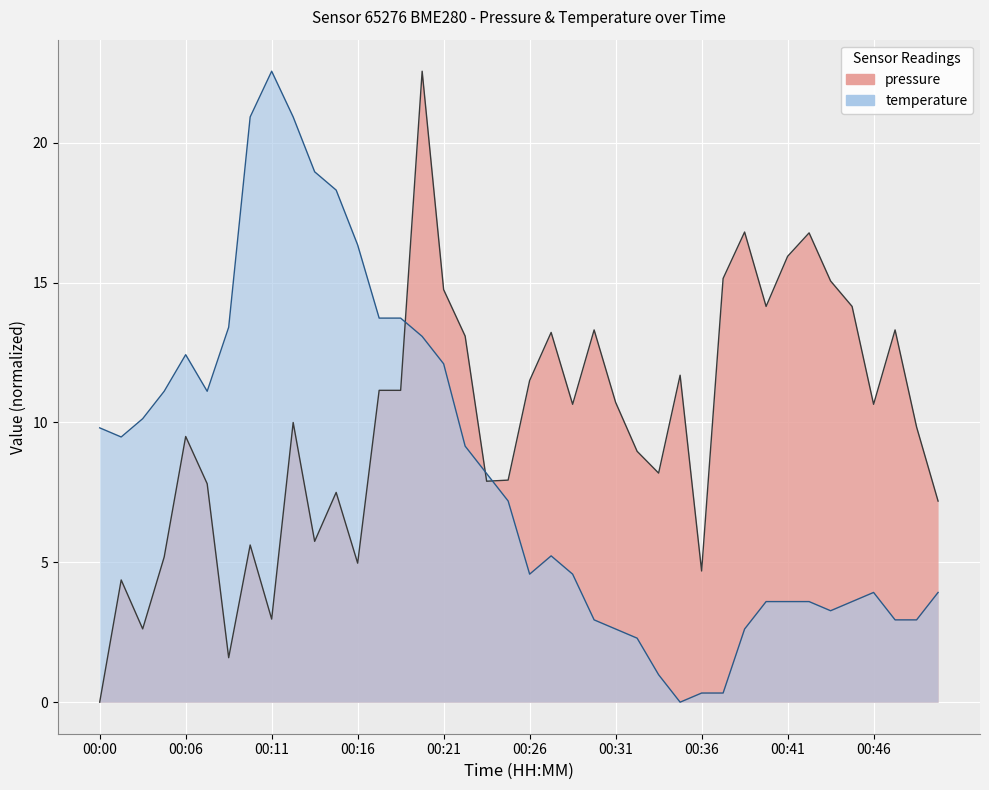

How many data points does each series have?

40